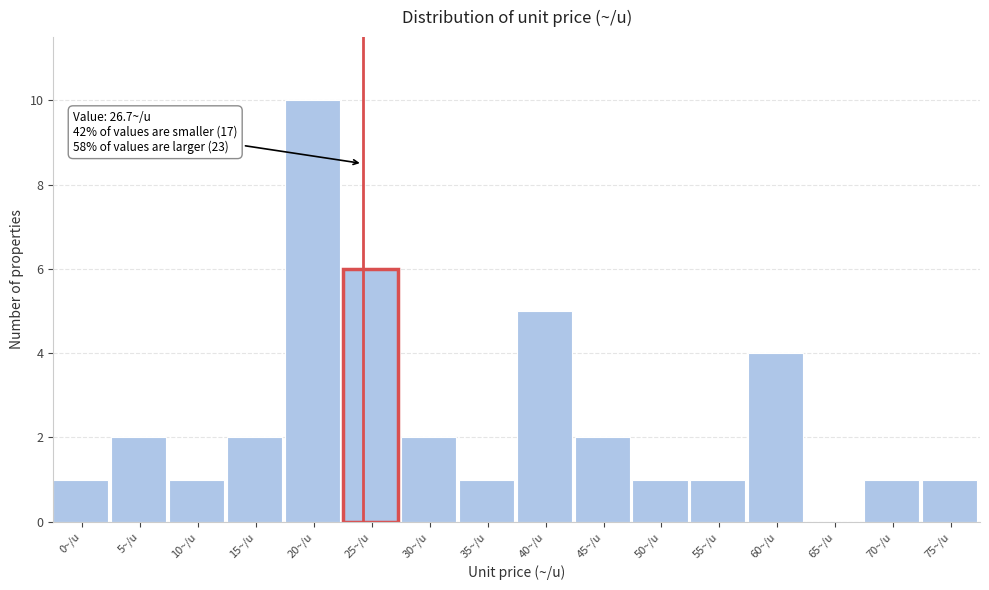

Reading left to right, transcribe all the data shown in this chart.

0~/u=1	5~/u=2	10~/u=1	15~/u=2	20~/u=10	25~/u=6	30~/u=2	35~/u=1	40~/u=5	45~/u=2	50~/u=1	55~/u=1	60~/u=4	65~/u=0	70~/u=1	75~/u=1